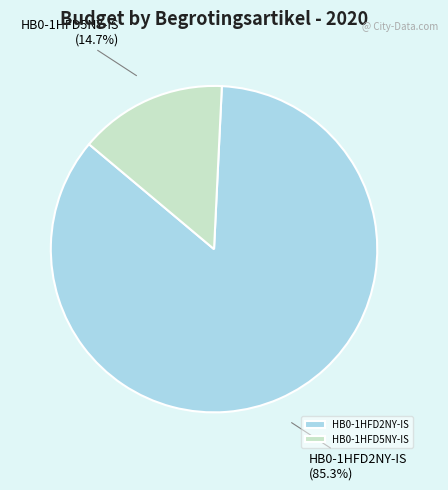

What is the ratio of the value at HB0-1HFD2NY-IS to the value at HB0-1HFD5NY-IS?

5.8